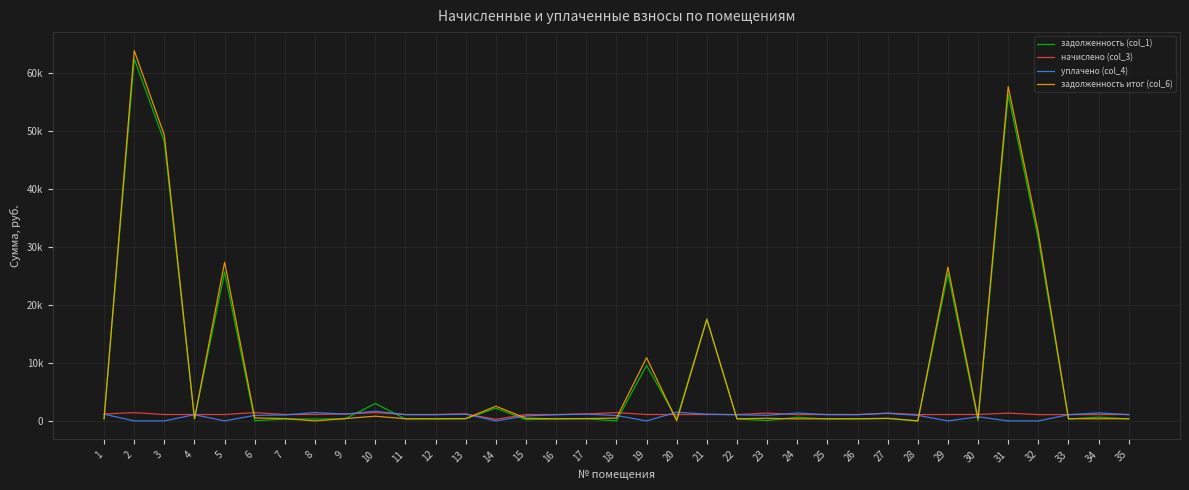

What are all the series names shown in the legend?

задолженность (col_1), начислено (col_3), уплачено (col_4), задолженность итог (col_6)